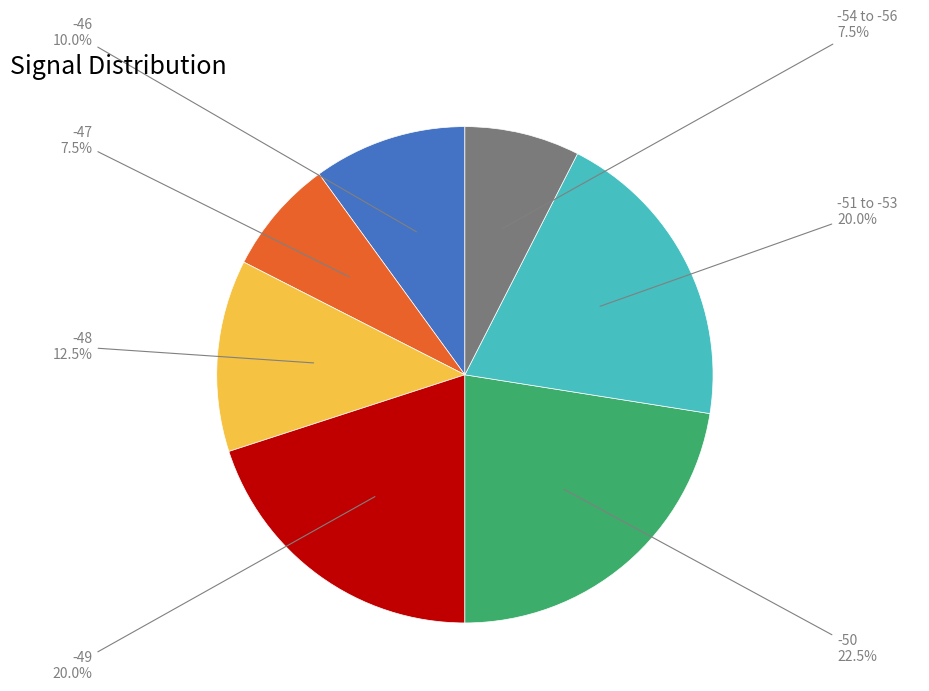

Is -50 the majority of the pie?

No